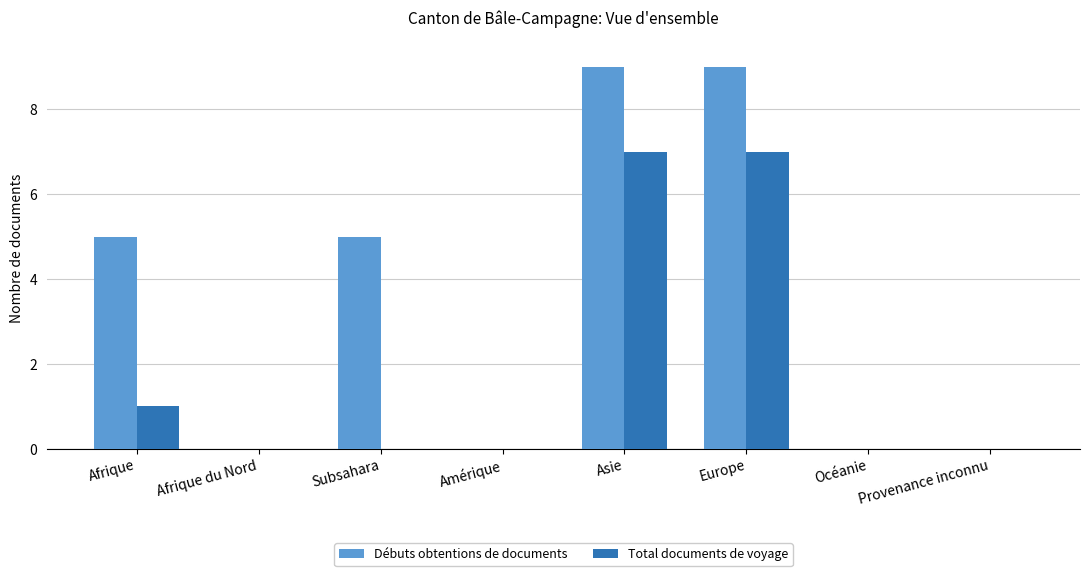

Does the chart contain stacked bars?

No